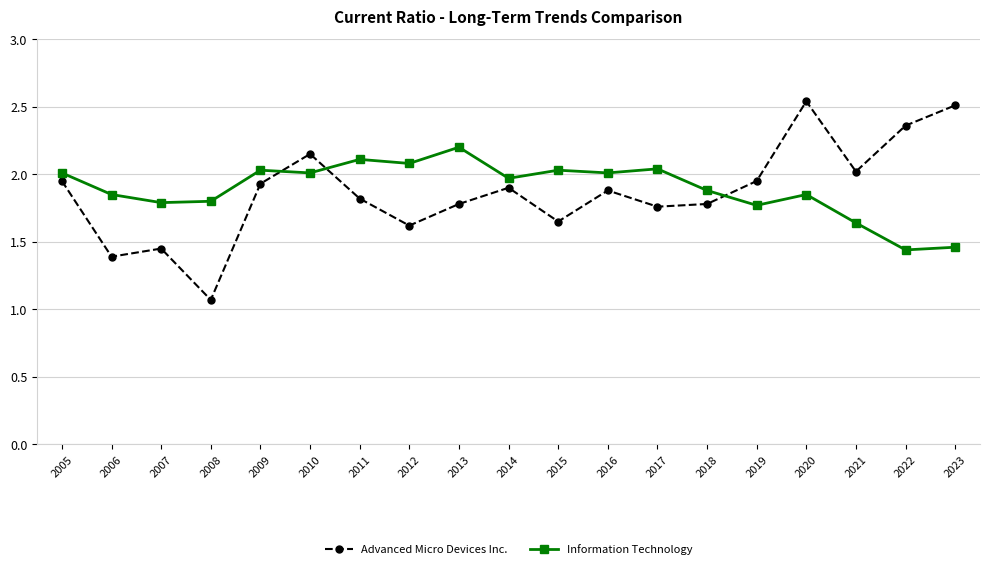

Rank the series by their average value, from lowest to highest.

Advanced Micro Devices Inc., Information Technology